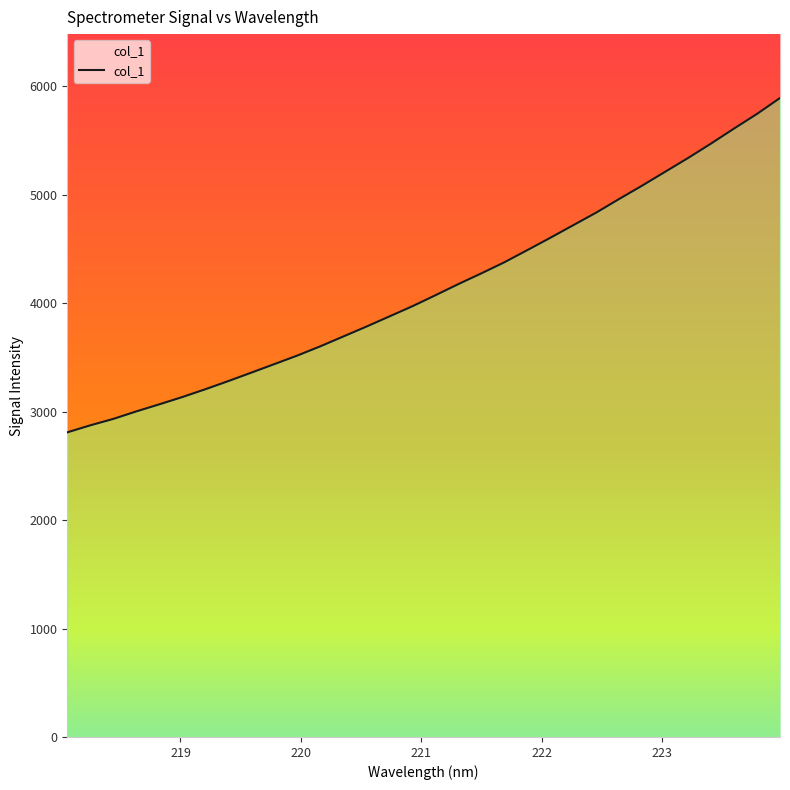

What is the label of the 2nd point from the left?

219